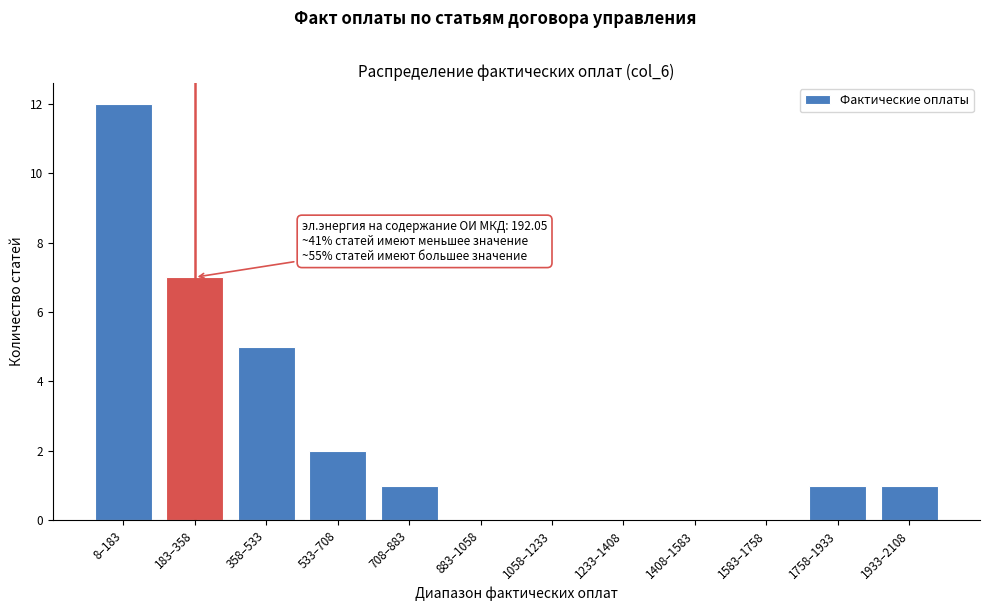

Reading left to right, transcribe all the data shown in this chart.

8–183=12	183–358=7	358–533=5	533–708=2	708–883=1	883–1058=0	1058–1233=0	1233–1408=0	1408–1583=0	1583–1758=0	1758–1933=1	1933–2108=1